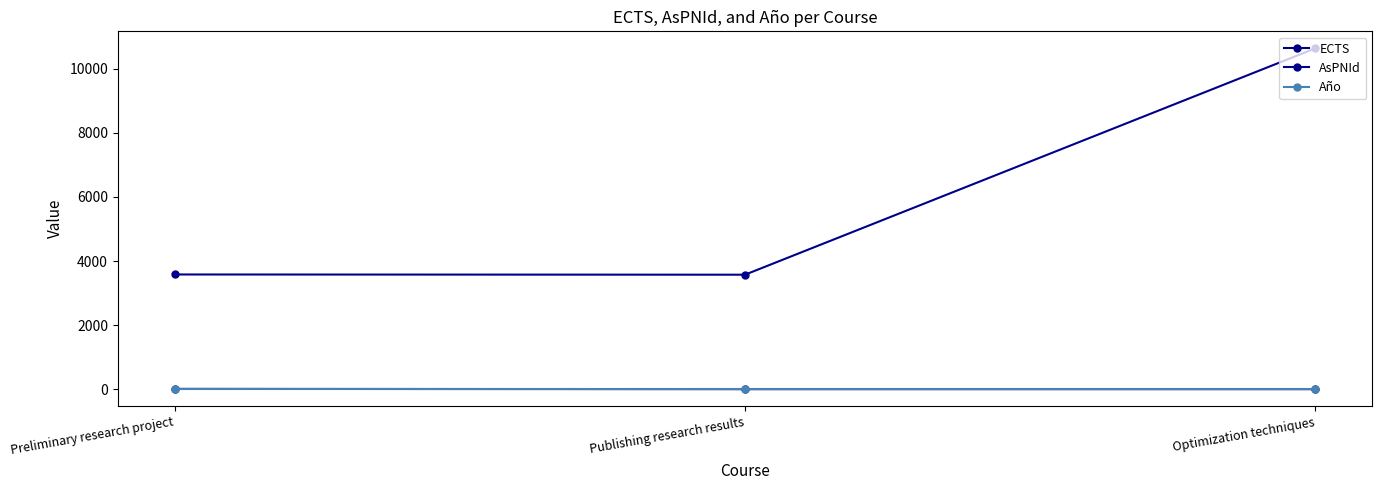

The value of ECTS at Publishing research results is 3. True or false?

True